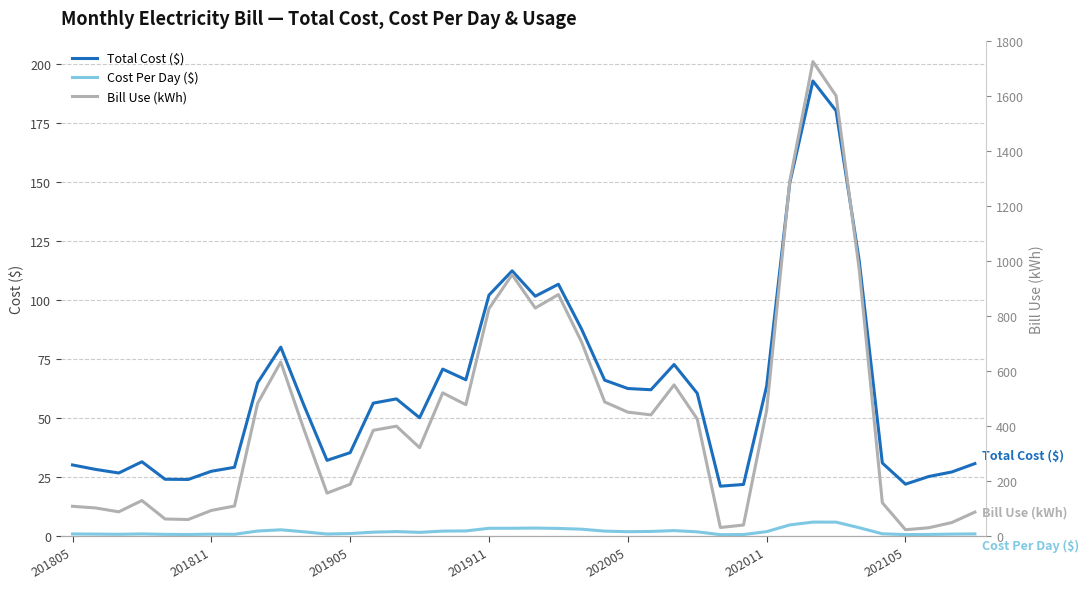

What is the value of the Total Cost ($) point at the 16th from the left?

50.2